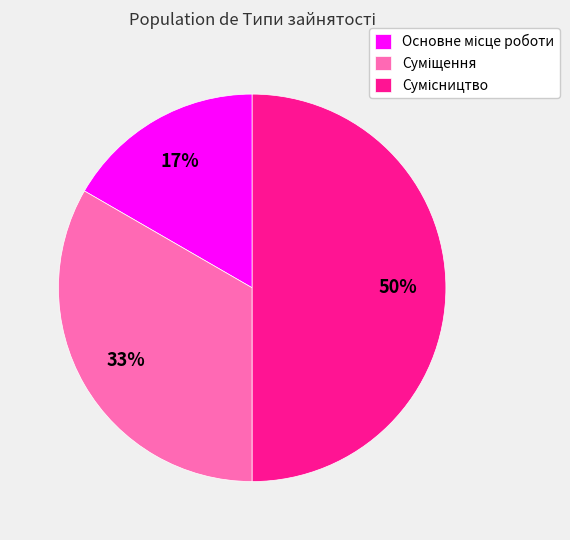

To the nearest percent, what is the difference between the largest and smallest slice percentages?

33%